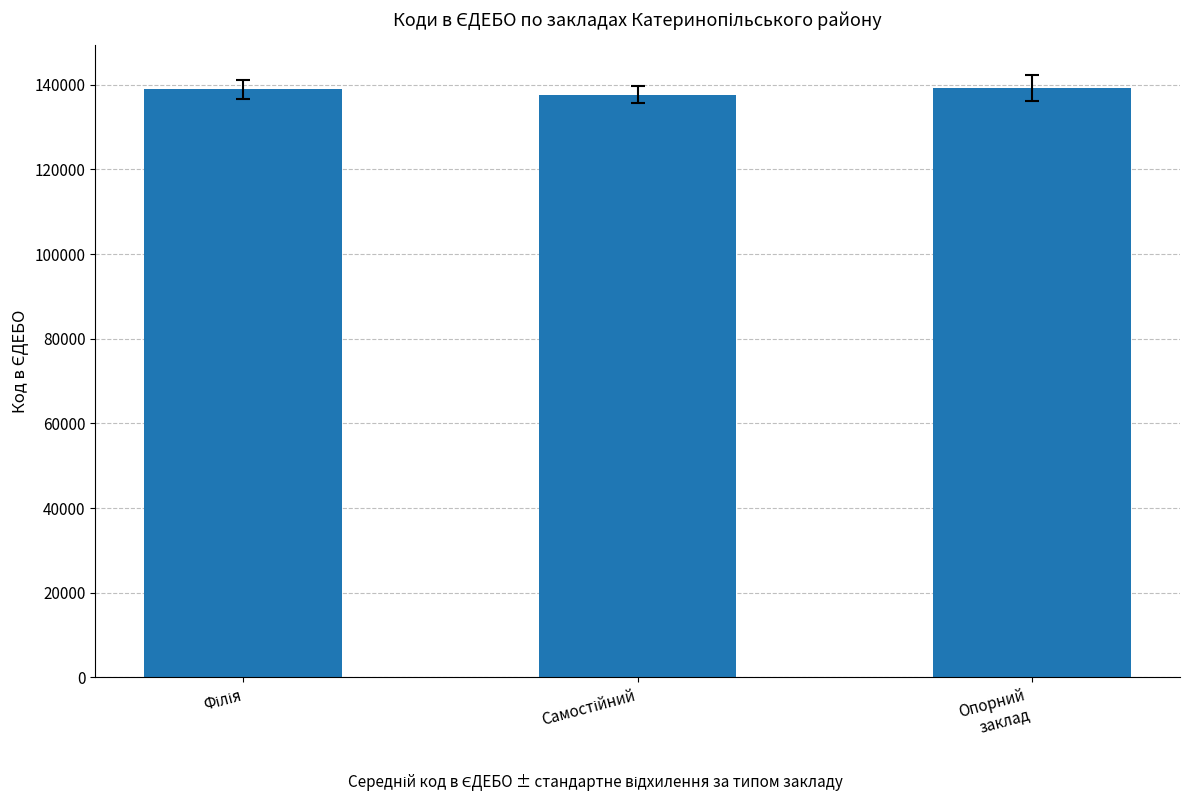

What is the value of the 3rd bar from the left?

139237.0